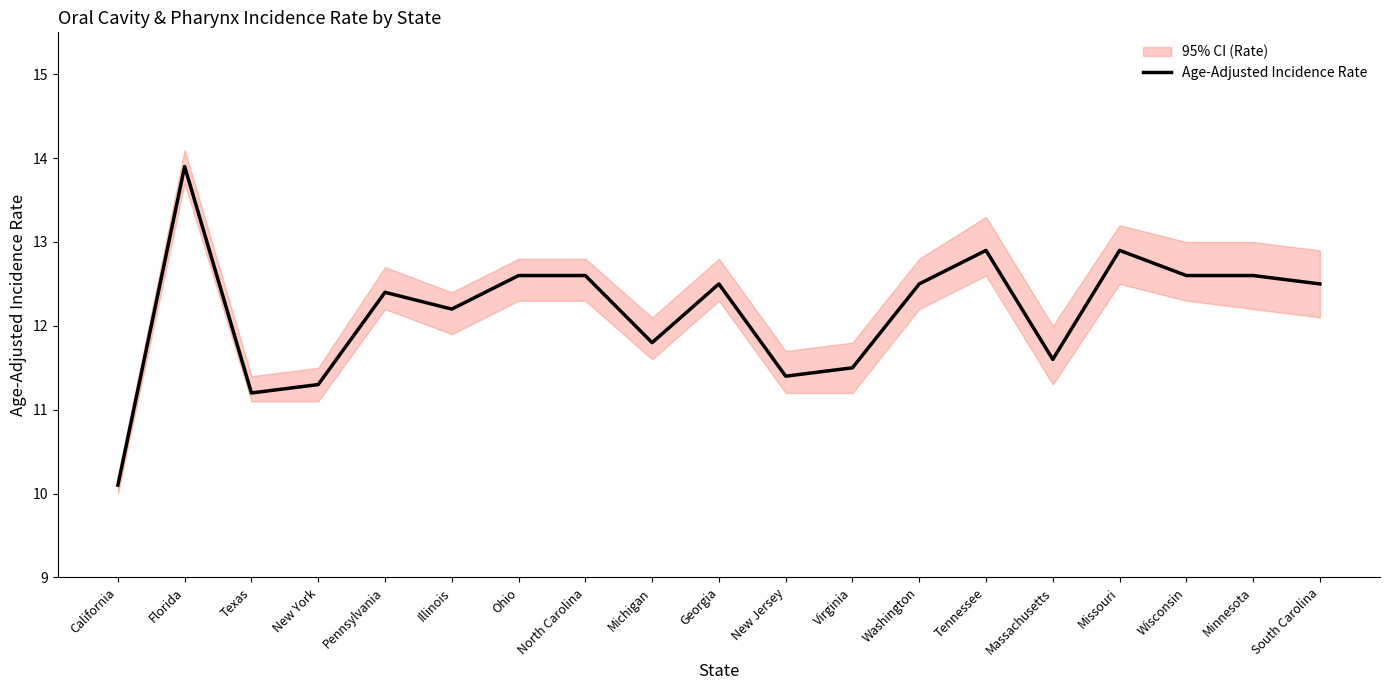

How many categories are shown in the chart?

19